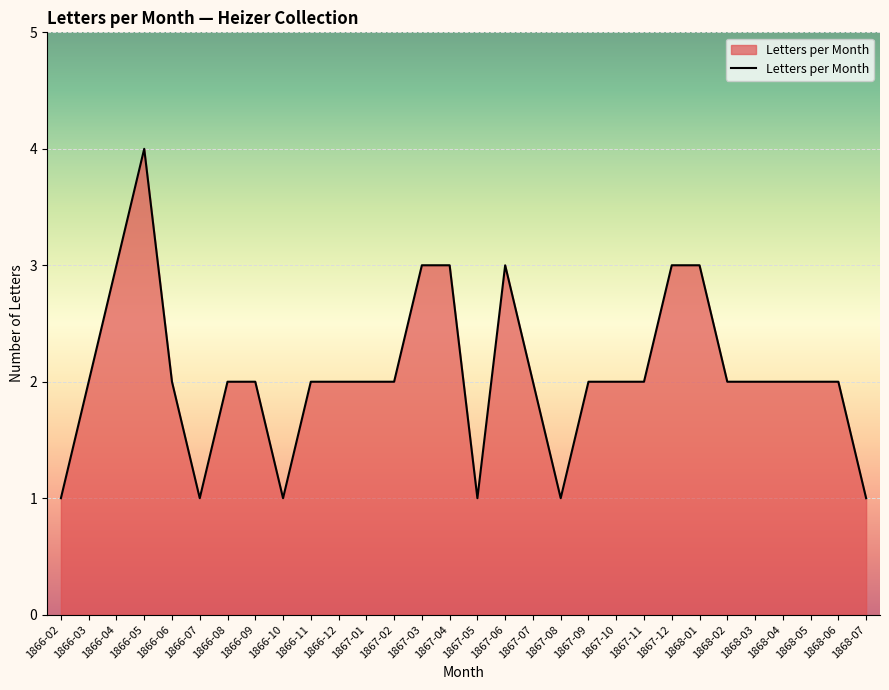

What position from the right is 1867-02?

18